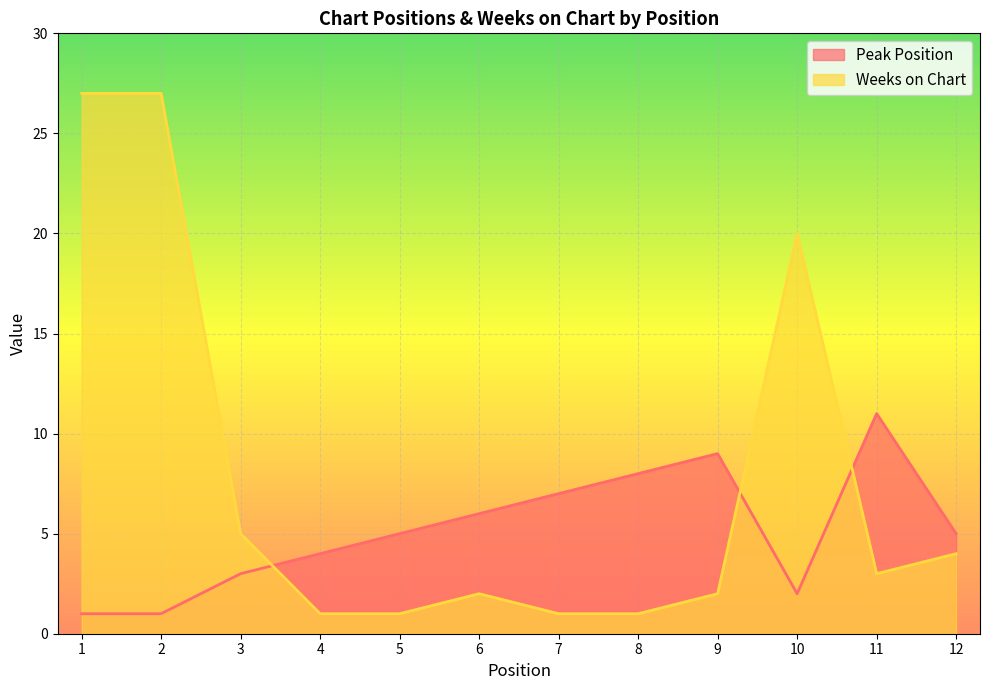

What is the difference between the maximum and minimum values in the Peak Position series?

10